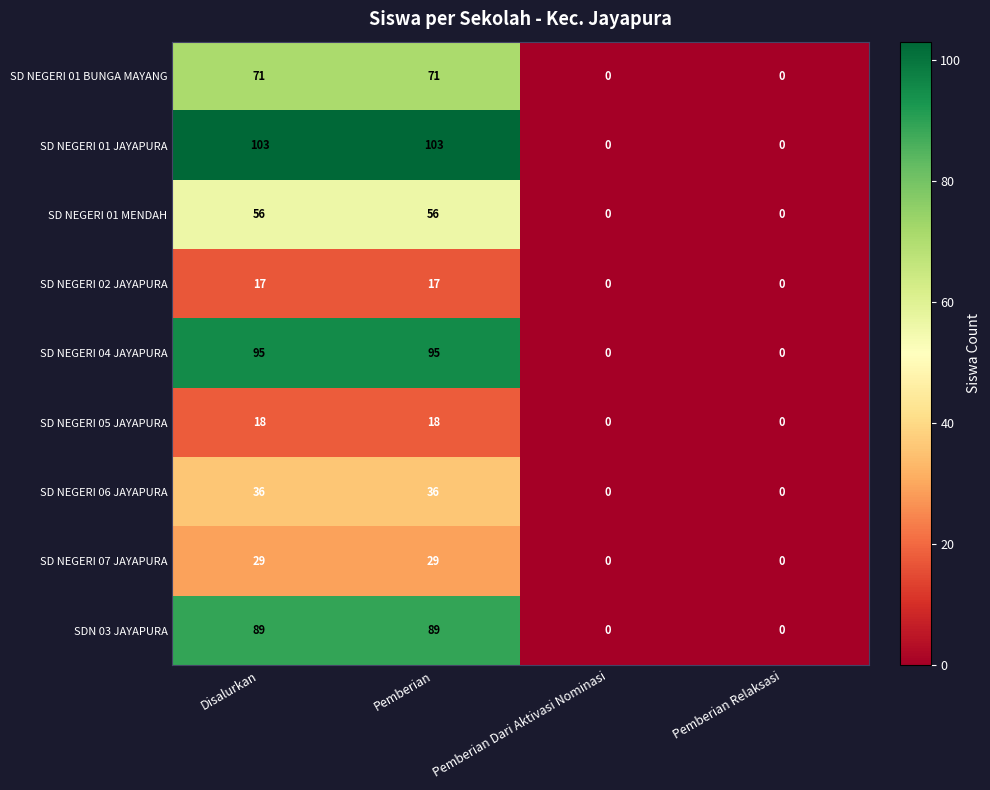

What is the maximum value shown in the chart?

103